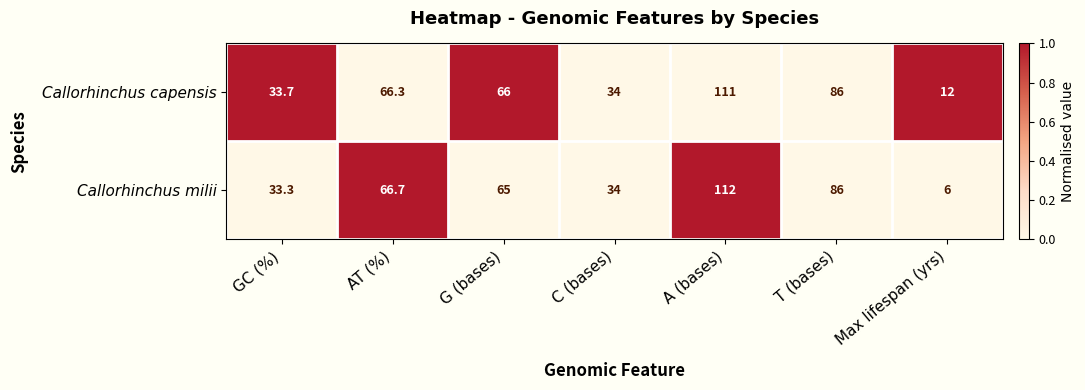

Where does the Callorhinchus milii series first go above 65?

AT (%)